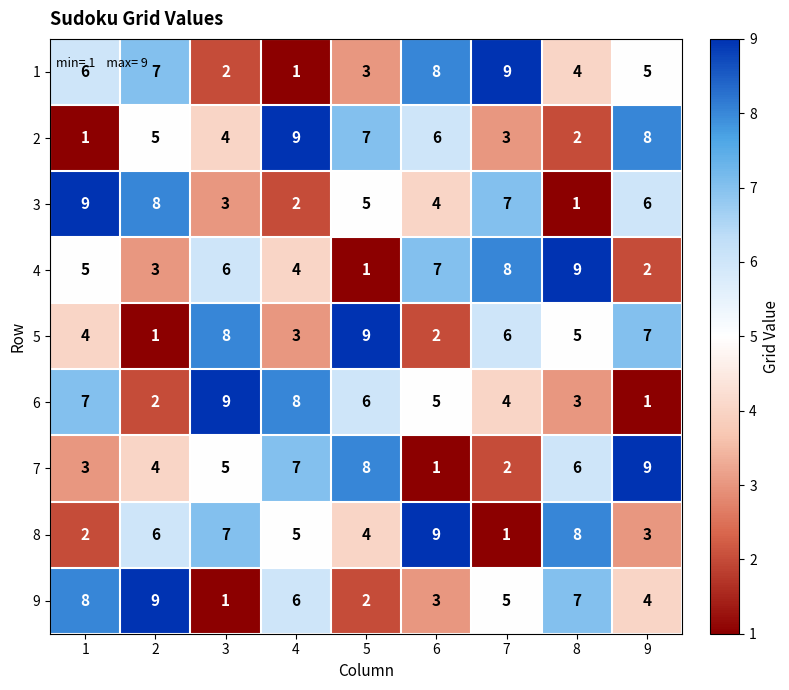

Between 2 and 8, which series saw the biggest shift?

3